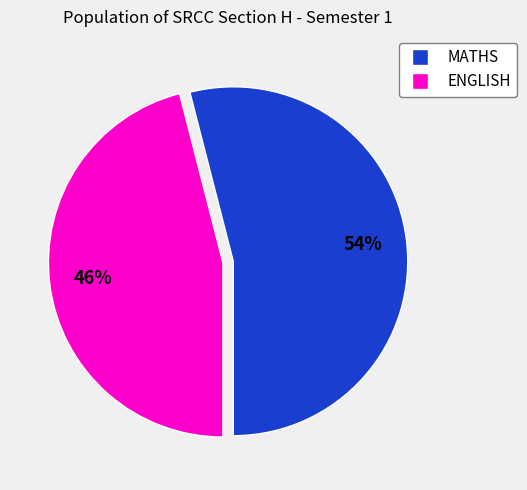

To the nearest percent, what is the difference between the largest and smallest slice percentages?

8%